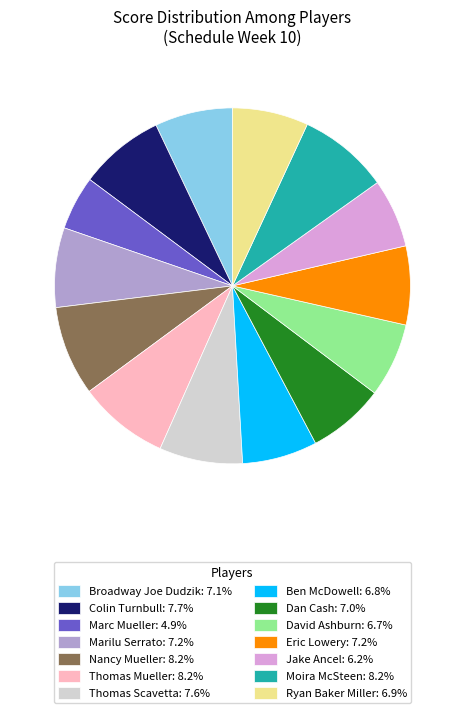

What is the ratio of the value at Ryan Baker Miller: 6.9% to the value at Thomas Mueller: 8.2%?

0.8